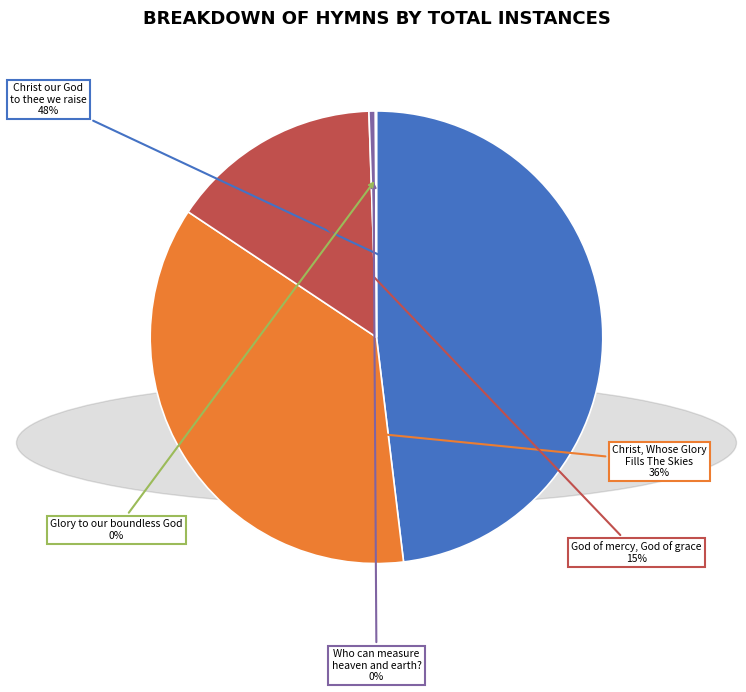

Which has a higher value, Christ our God to thee we raise or Christ, Whose Glory Fills The Skies?

Christ our God to thee we raise